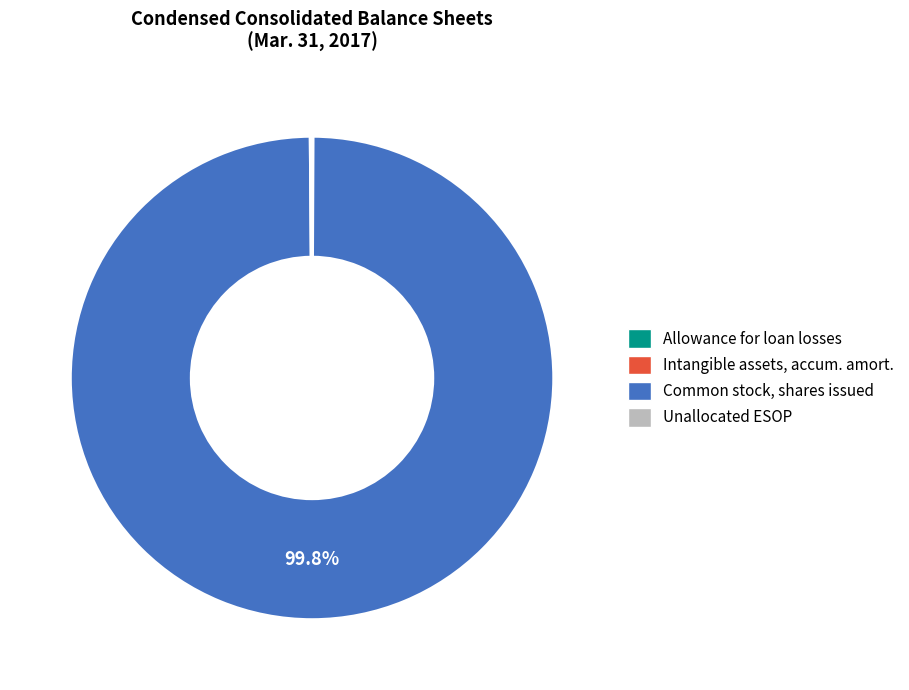

Is there a majority slice in this chart?

Yes